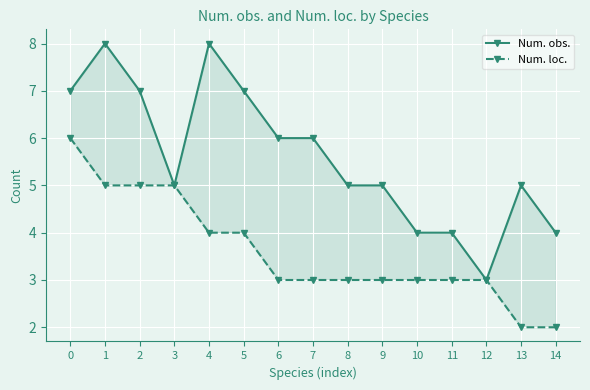

What are all the series names shown in the legend?

Num. obs., Num. loc.